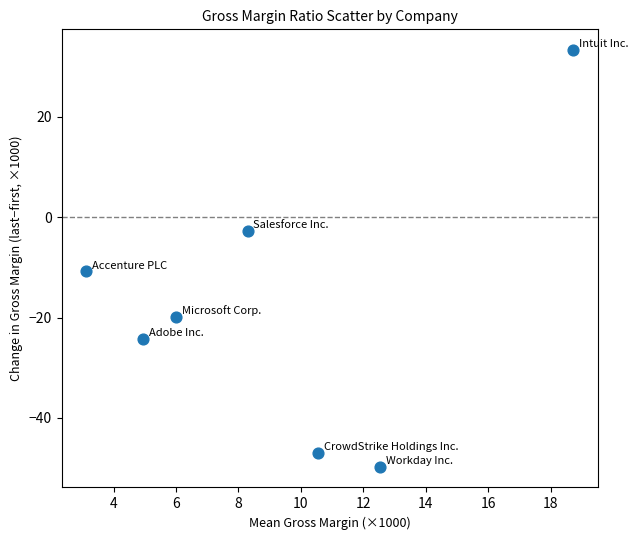

What Y value in the scatter plot is closest to -8?

-10.8